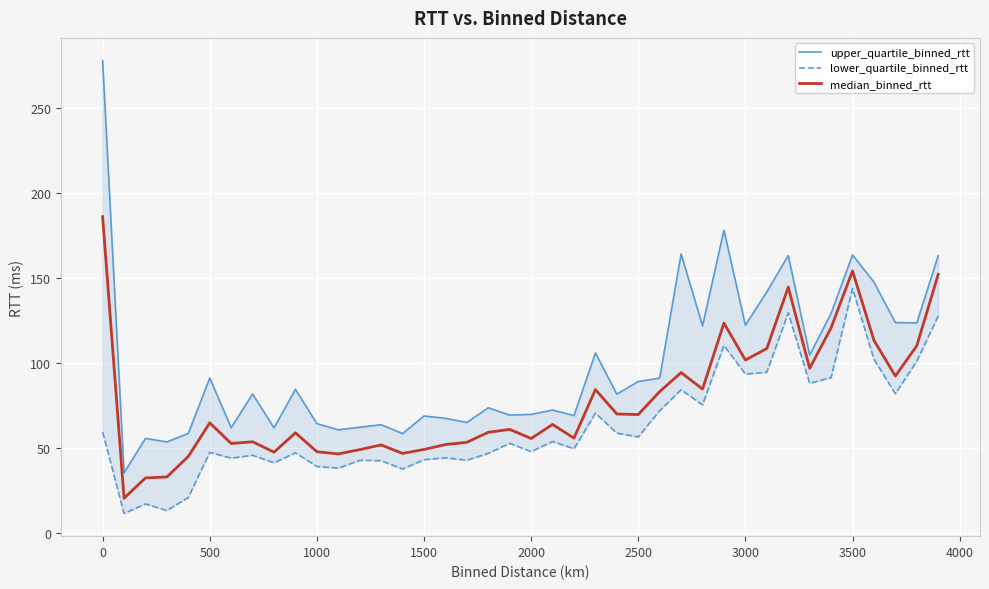

The value of median_binned_rtt at 1000 is 48.0. True or false?

True